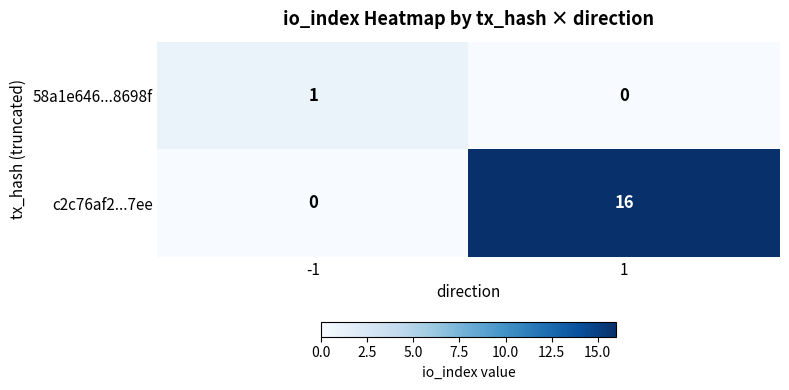

The c2c76af2...7ee series shows 10 at -1. True or false?

False